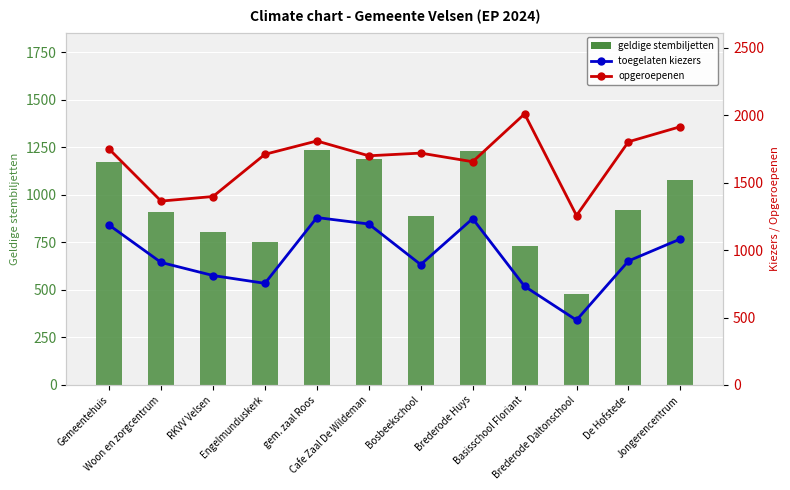

Where does the opgeroepenen series first go above 1720?

Gemeentehuis